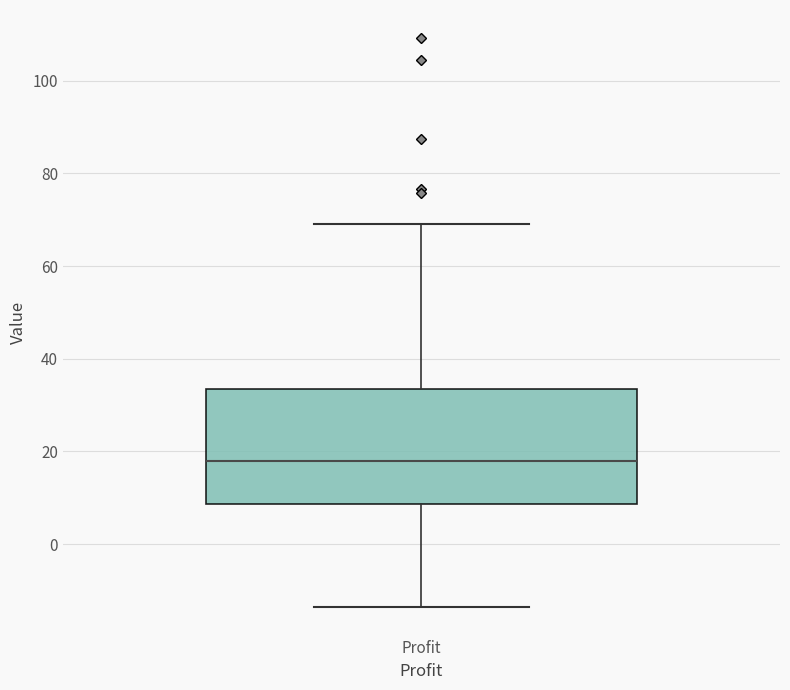

Where is the lower edge of the box for Profit on the y-axis? The values are not printed on the chart, so give them approximately, as read against the axis.

8